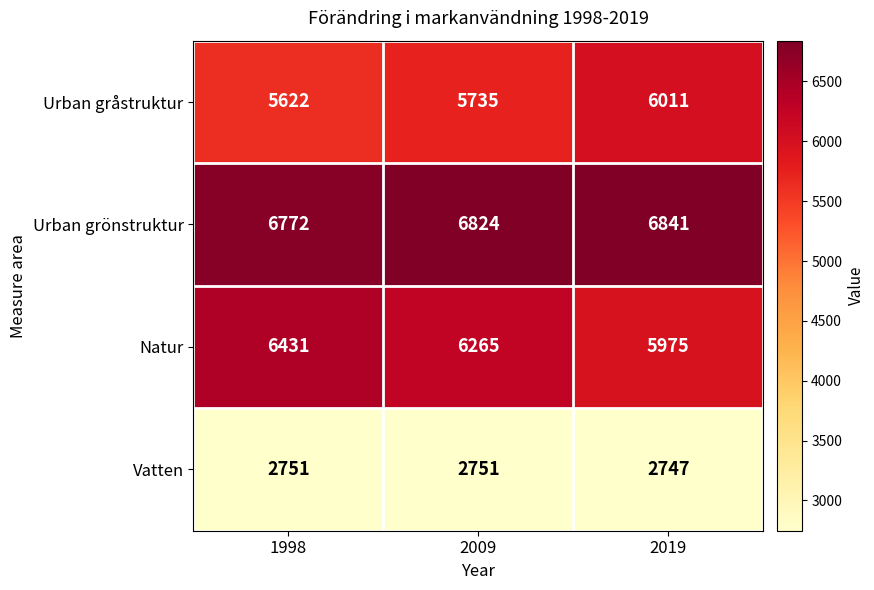

What value does the Vatten series have at 2019?

2747